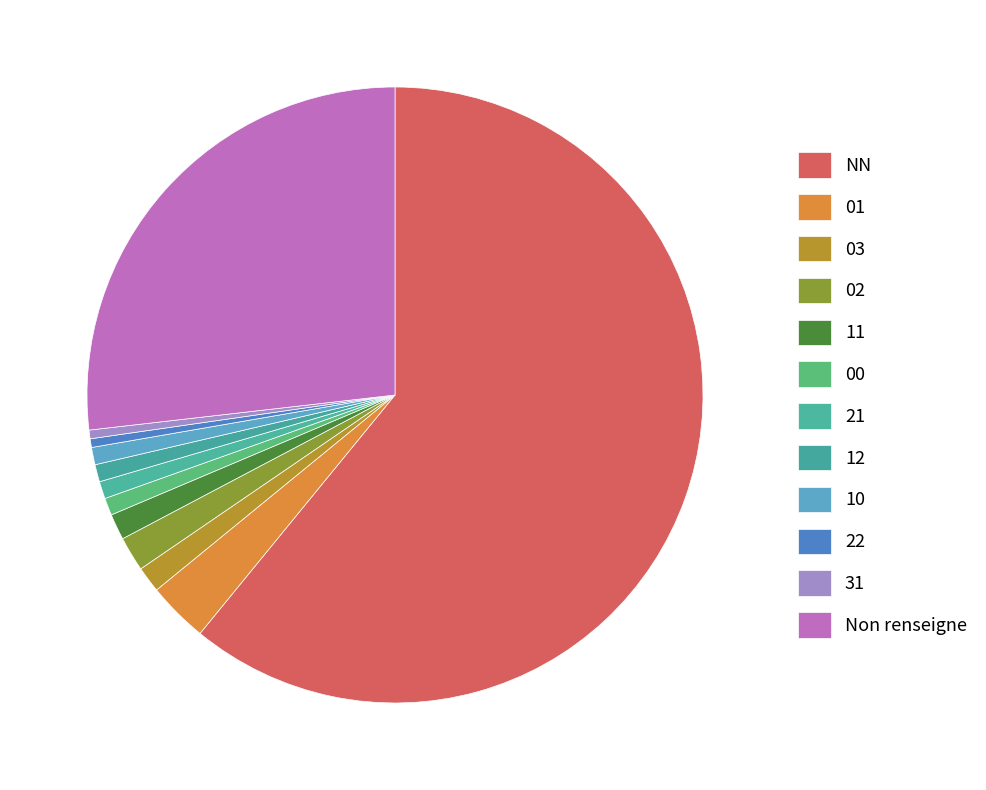

Which slice is the largest?

NN